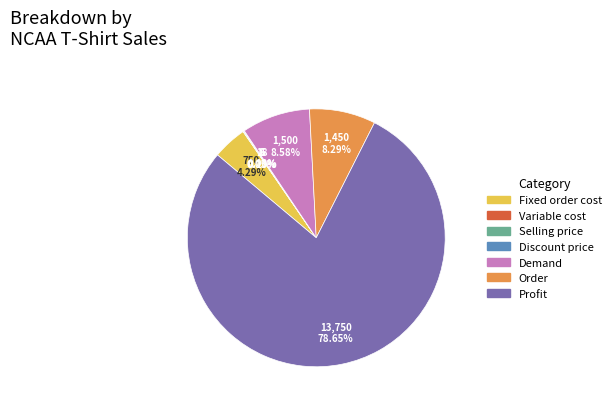

To the nearest percent, what portion does Demand represent?

9%